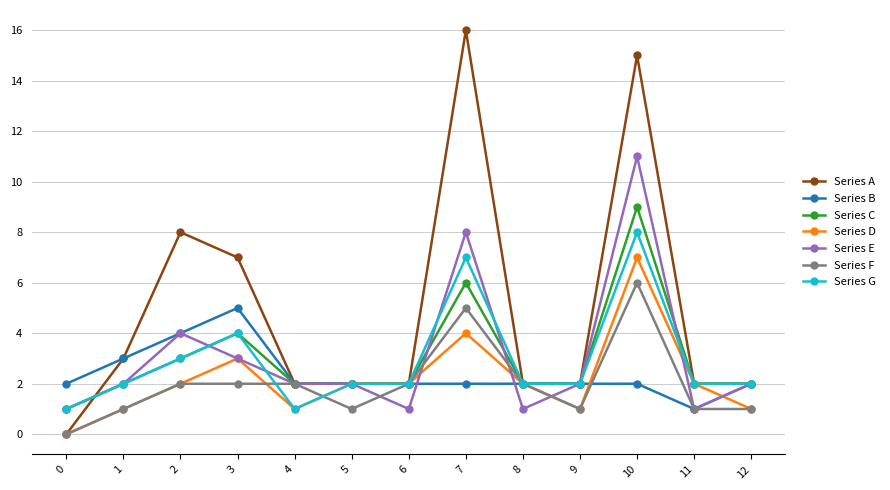

What are all the series names shown in the legend?

Series A, Series B, Series C, Series D, Series E, Series F, Series G